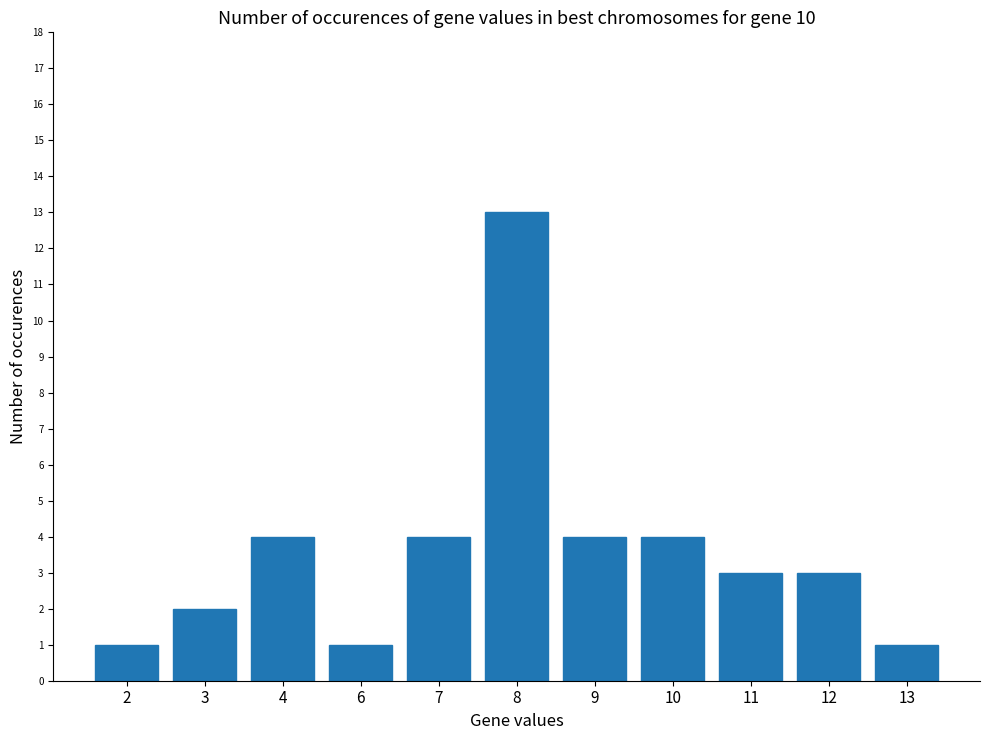

Reading left to right, extract all data points from this chart.

2=1	3=2	4=4	6=1	7=4	8=13	9=4	10=4	11=3	12=3	13=1